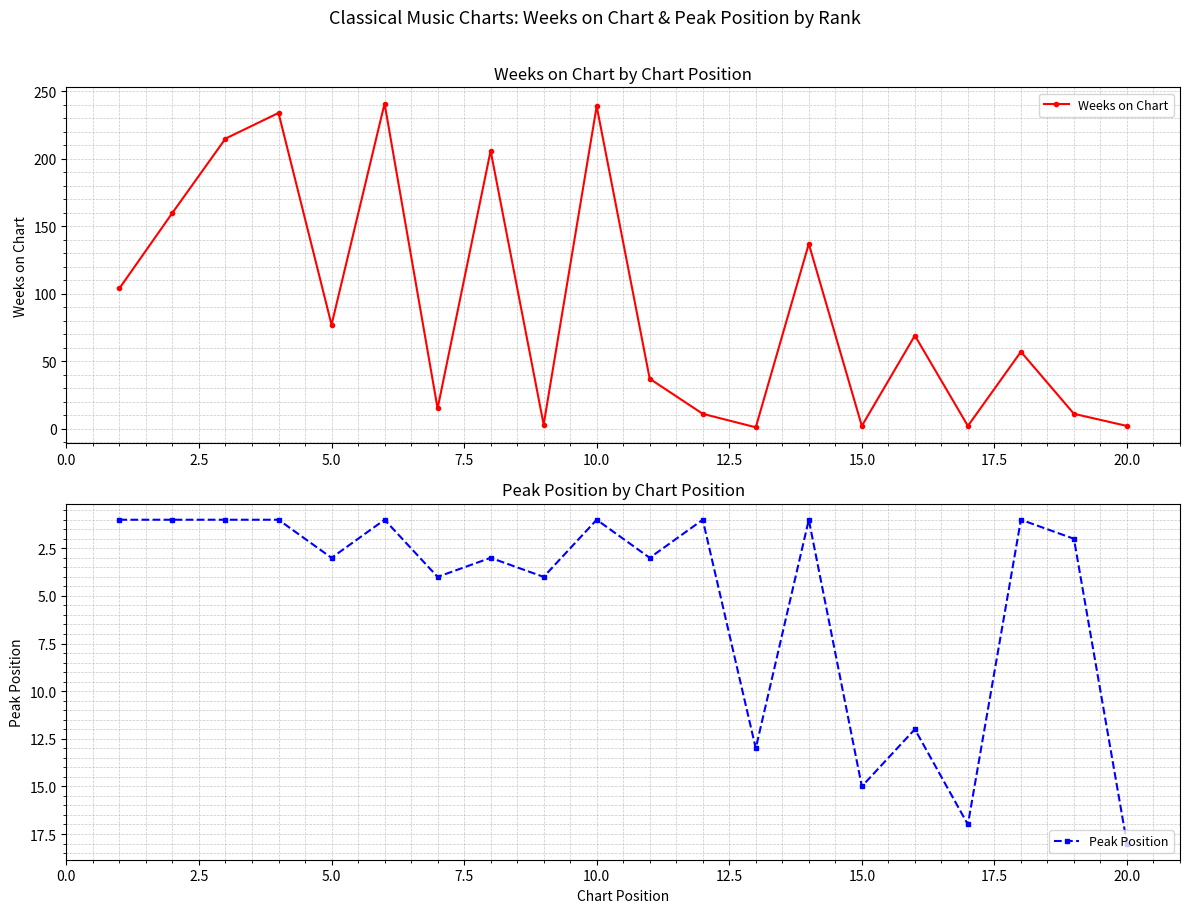

Is it true that Peak Position equals 10 at 15.0?

False